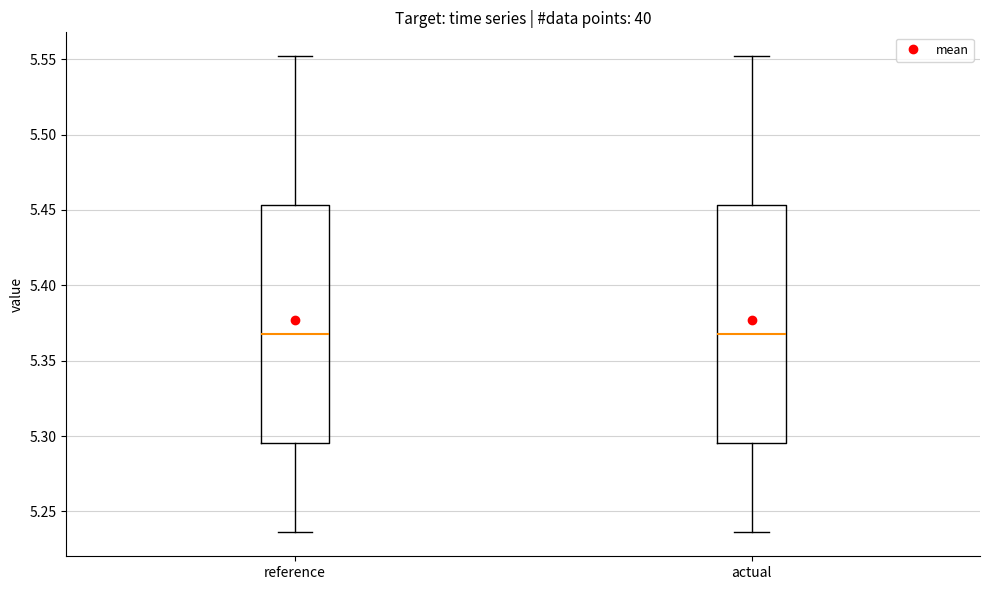

Reading left to right, transcribe this box plot: for each box, give where its median line is, the range the box spans, and where its two whiskers end, as read against the y-axis. The values are not printed on the chart, so give them approximately, as read against the axis.

reference: median 5.370, box 5.295 to 5.455, whiskers 5.235 to 5.550
actual: median 5.370, box 5.295 to 5.455, whiskers 5.235 to 5.550